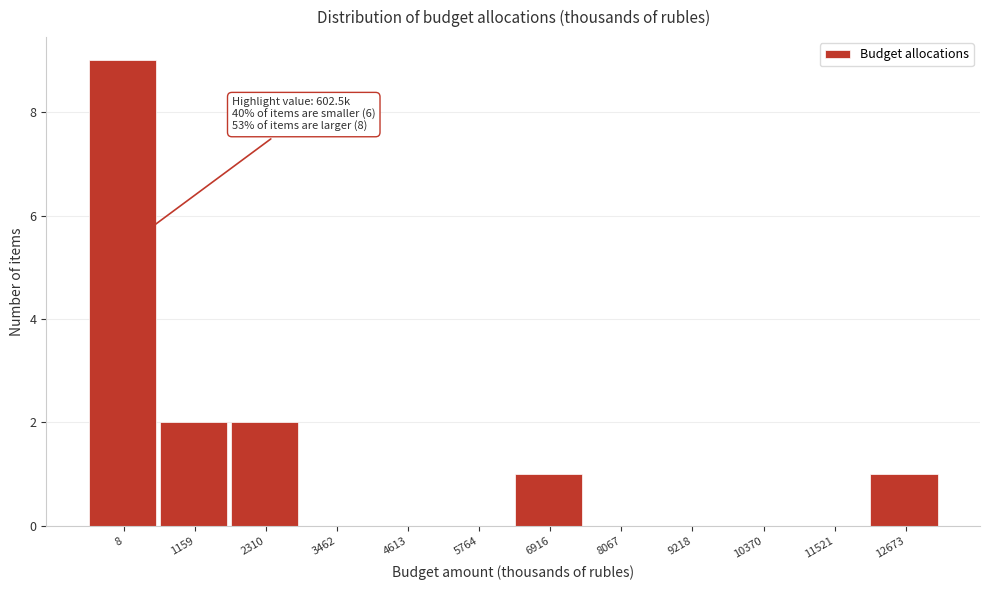

Reading left to right, list all the values displayed in this chart.

8=9	1159=2	2310=2	3462=0	4613=0	5764=0	6916=1	8067=0	9218=0	10370=0	11521=0	12673=1